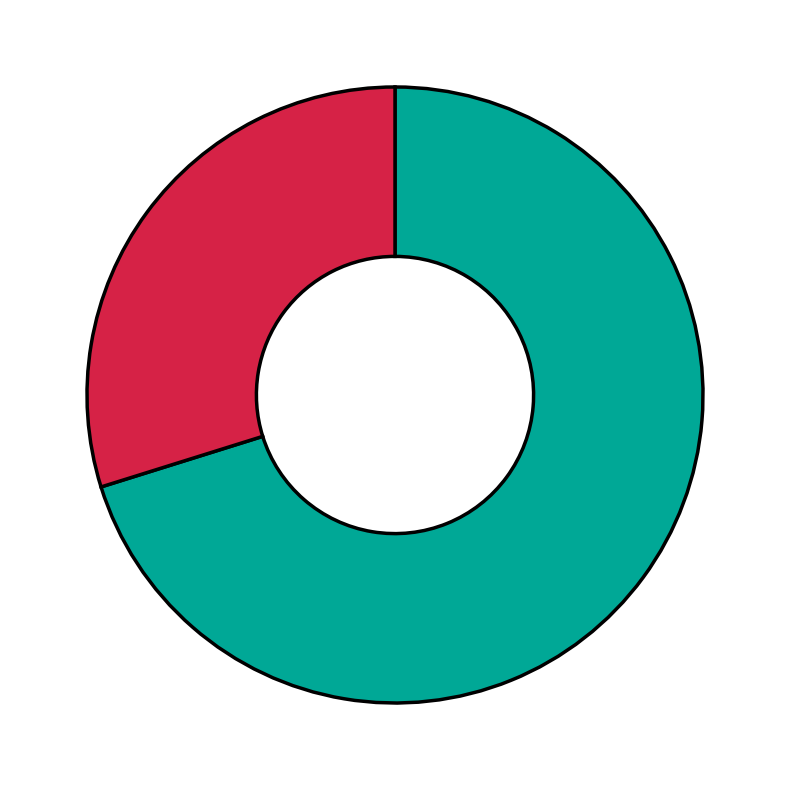

Does any single category account for the majority?

Yes